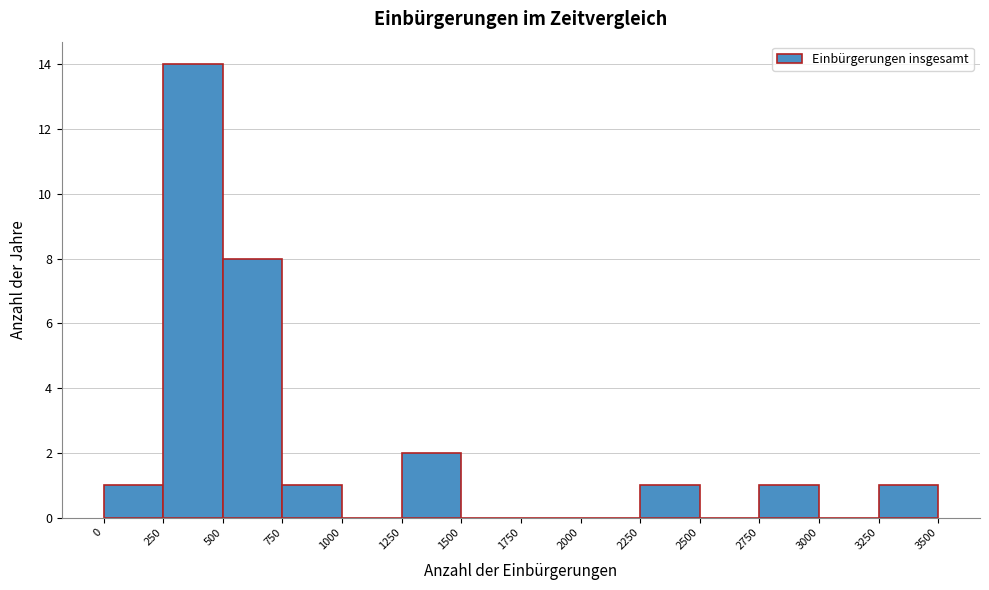

Which range on the x-axis has the tallest bar?

250 to 500